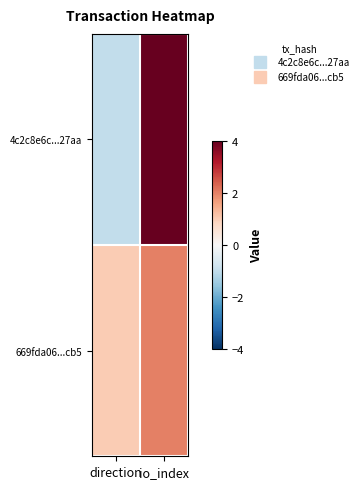

What is the maximum value shown in the chart?

20